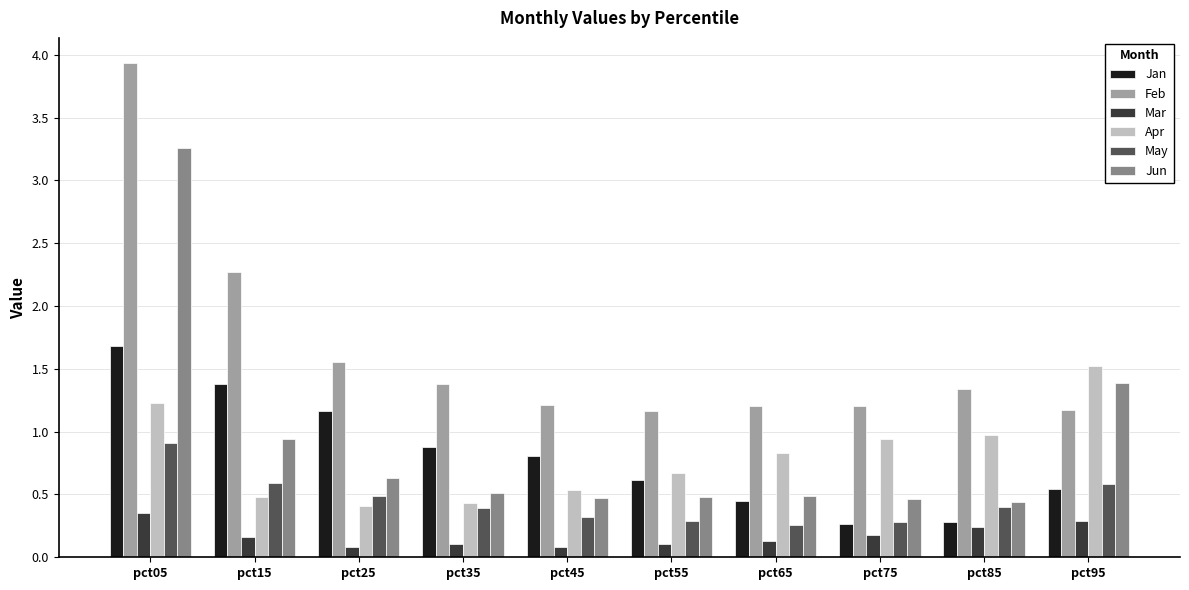

Count the number of data series in this chart.

6